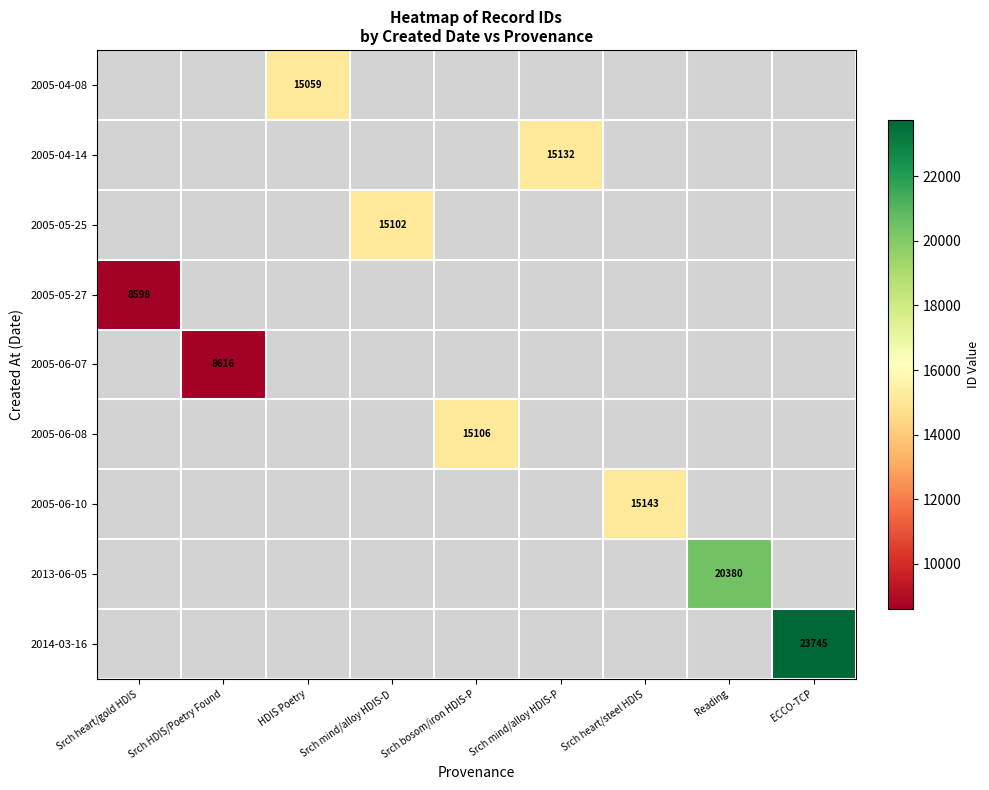

The 2005-04-14 series shows 15132 at Srch mind/alloy HDIS-P. True or false?

True